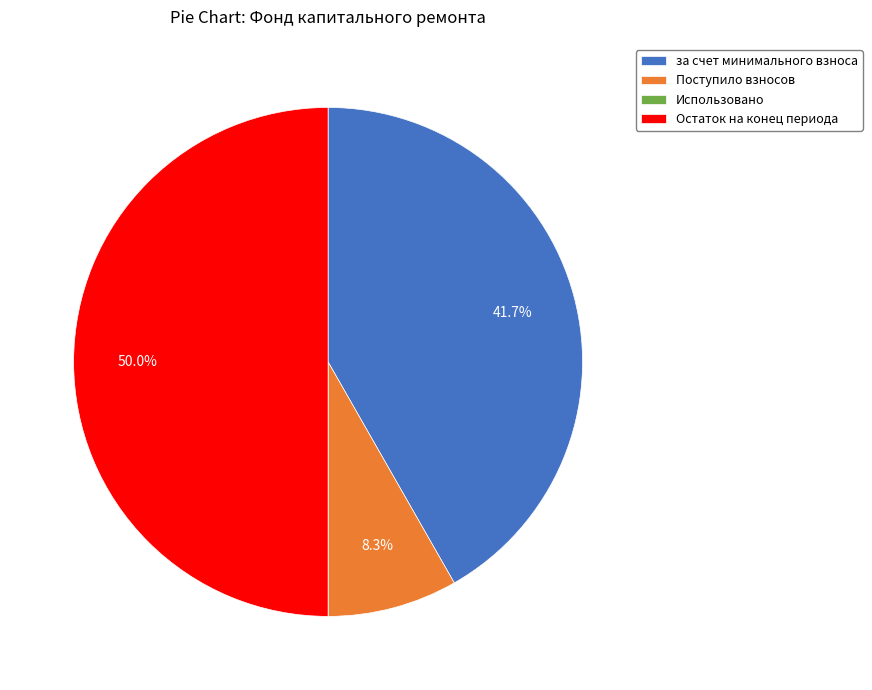

Between Остаток на конец периода and за счет минимального взноса, which is larger?

Остаток на конец периода